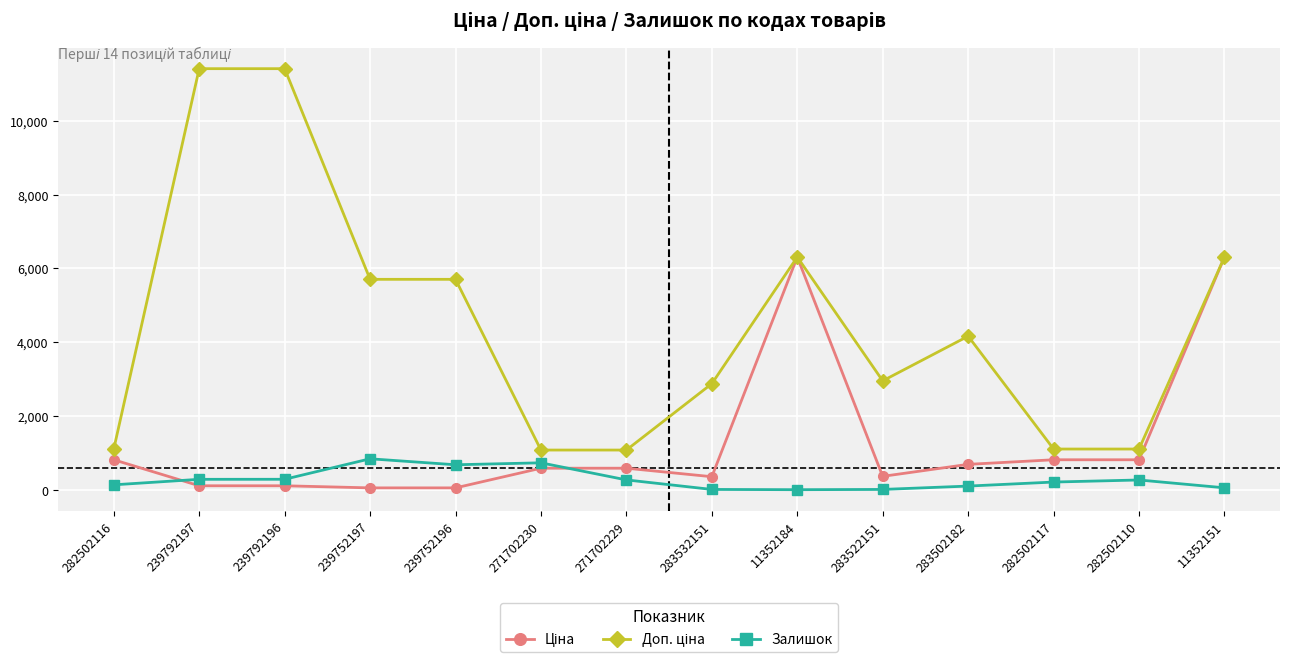

The Залишок series shows 845.0 at 239752197. True or false?

True